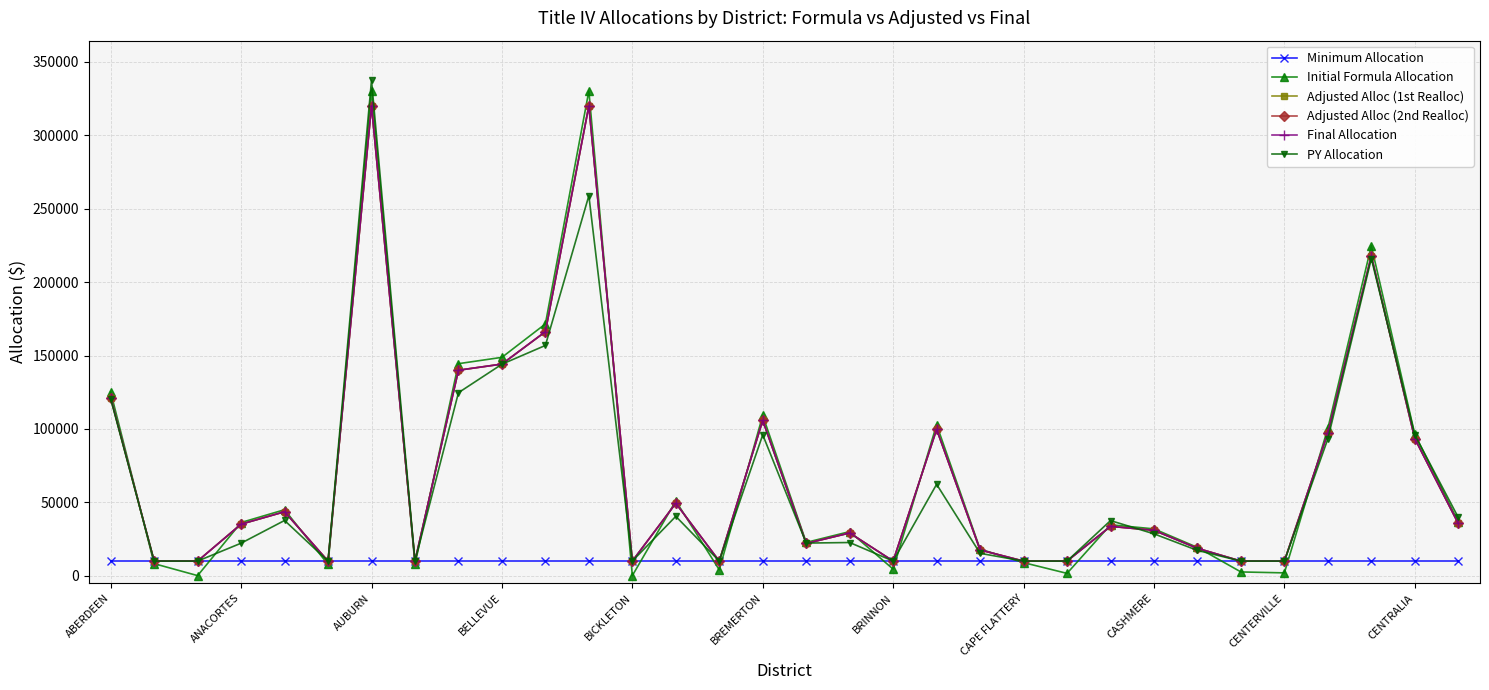

What is the smallest value displayed?

98.9